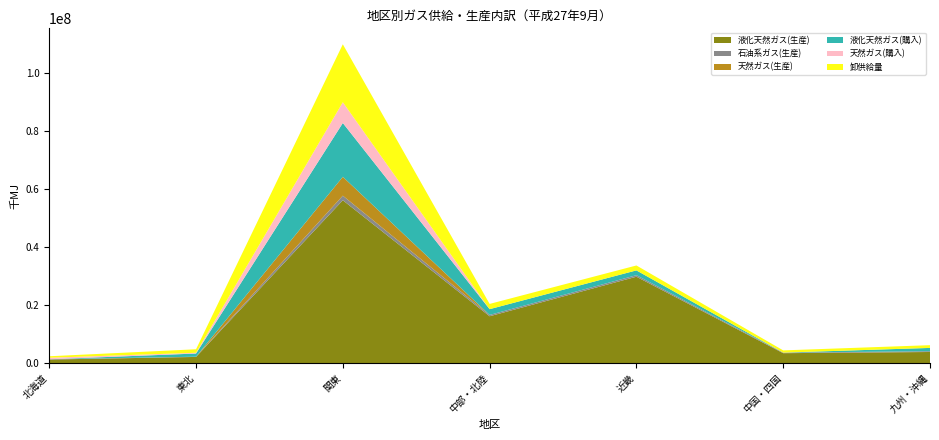

Reading left to right, what are all the values shown in this chart?

液化天然ガス(生産): 1224474	2126104	56141367	16145120	29780799	3419640	3825264
石油系ガス(生産): 99778	79071	1575344	462717	528014	197226	278654
天然ガス(生産): 0	0	6499665	0	0	0	0
液化天然ガス(購入): 0	1090542	18561435	1982810	1651588	0	1126807
天然ガス(購入): 521201	258244	7155677	0	0	0	0
卸供給量: 509781	1213767	19981731	1811308	1697395	767166	947682